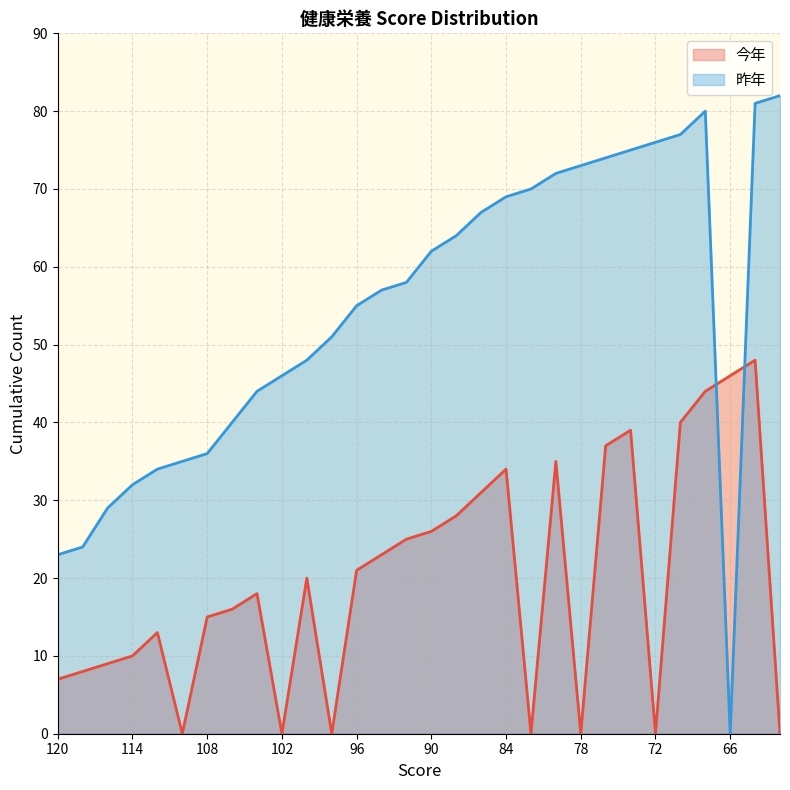

What is the difference between the second highest and second lowest values in the 今年 series?

46